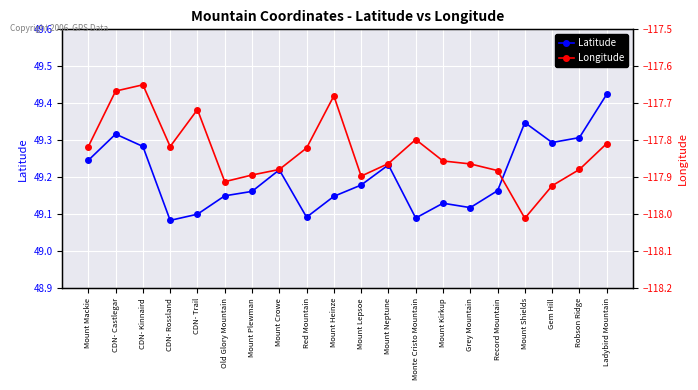

True or false: Latitude and Longitude cross at least once.

False